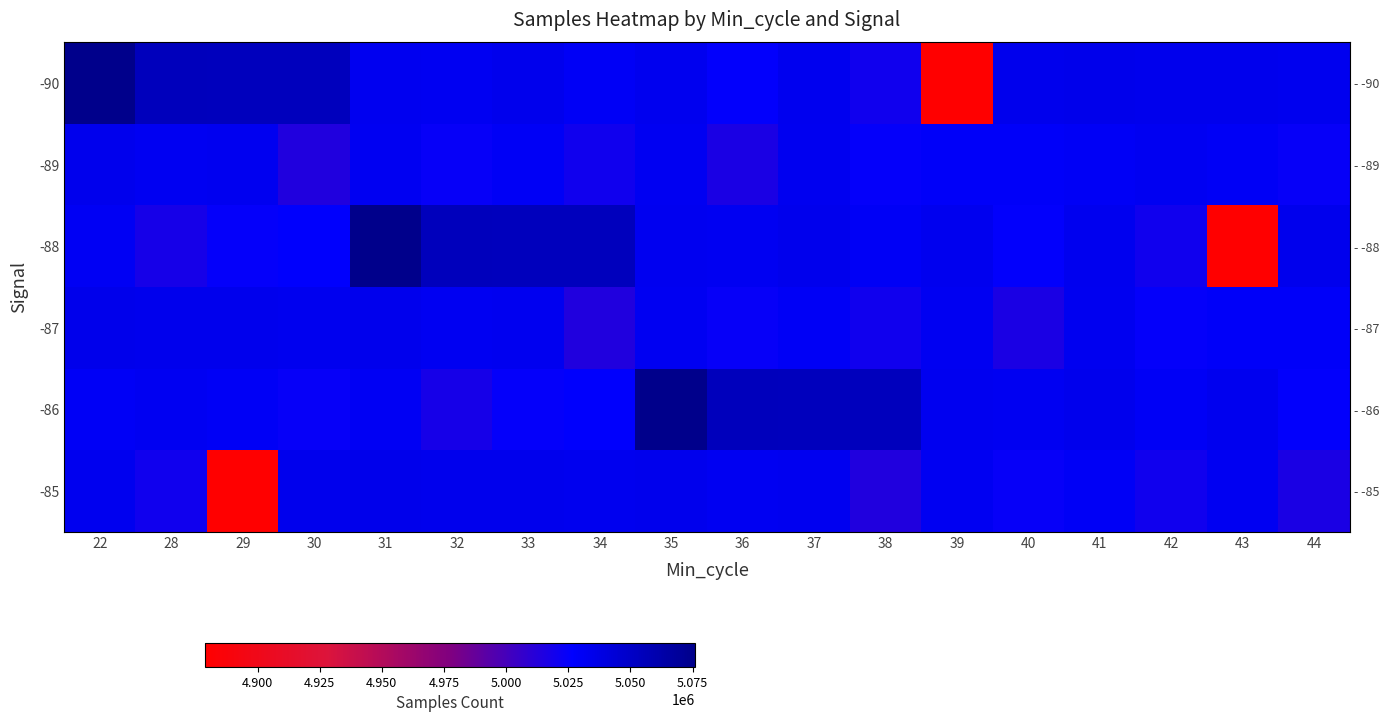

The value of -86 at 22 is 5030328. True or false?

True